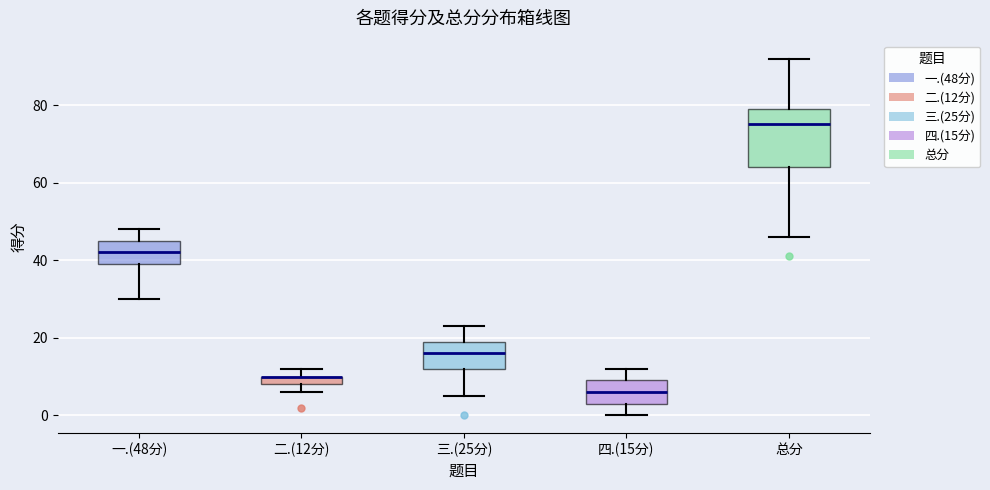

Where does the upper whisker of the box for 三.(25分) end on the y-axis? The values are not printed on the chart, so give them approximately, as read against the axis.

24